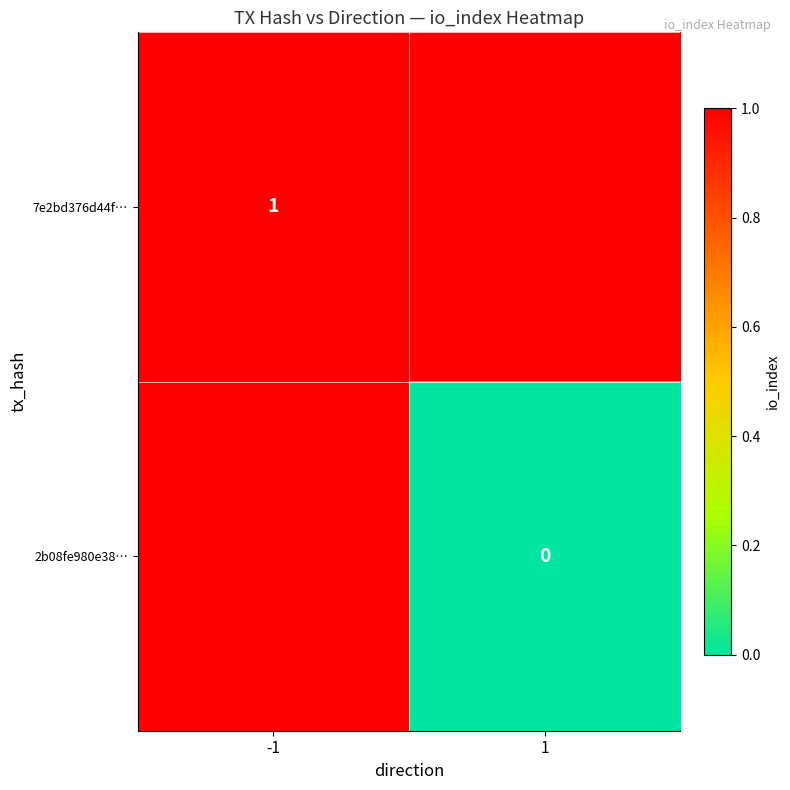

Is the value of 7e2bd376d44f… at -1 greater than the value of 2b08fe980e38… at 1?

Yes